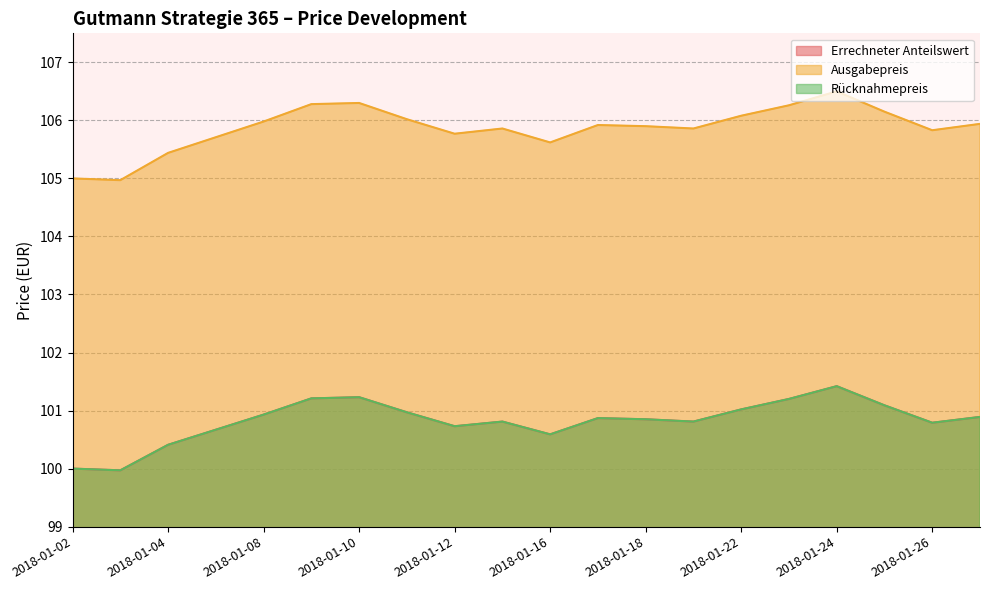

True or false: Ausgabepreis and Errechneter Anteilswert cross at least once.

False